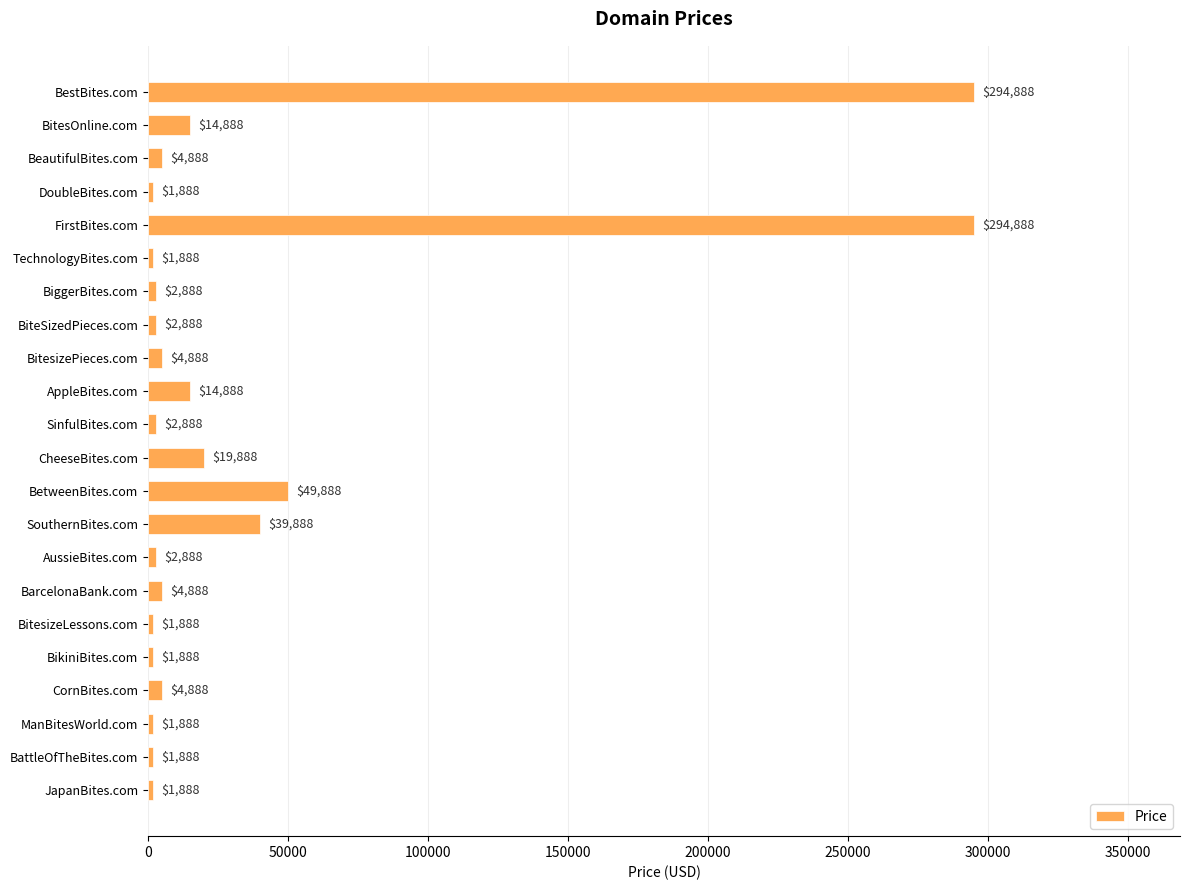

What is the minimum value shown in the chart?

1888